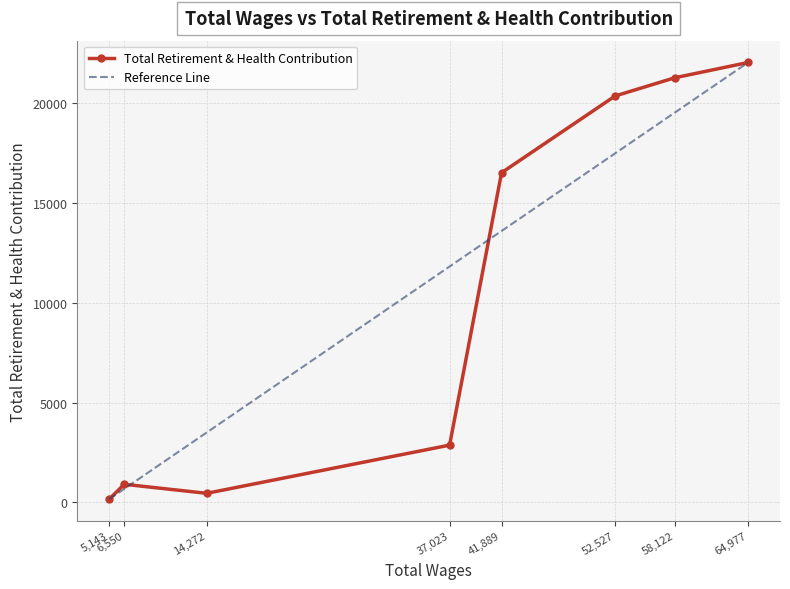

The Total Retirement & Health Contribution series shows 11919 at 64,977. True or false?

False